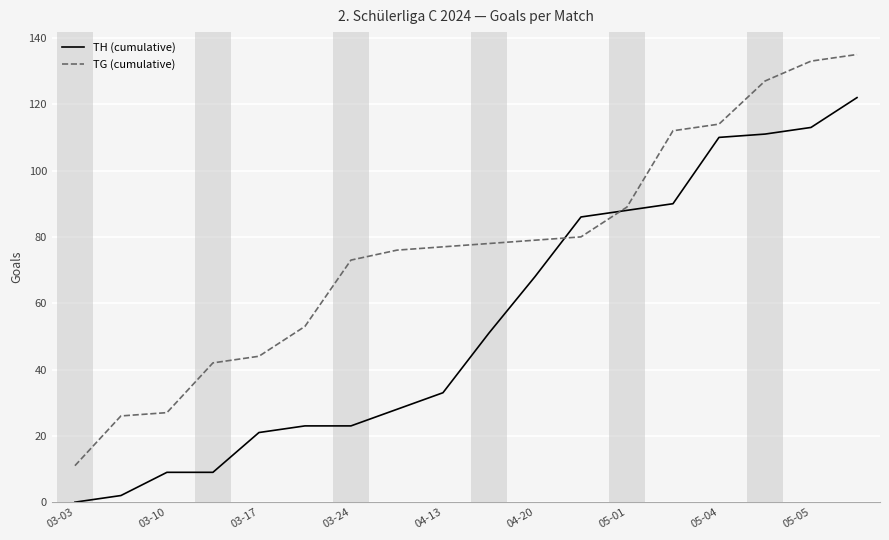

What are all the series names shown in the legend?

TH (cumulative), TG (cumulative)